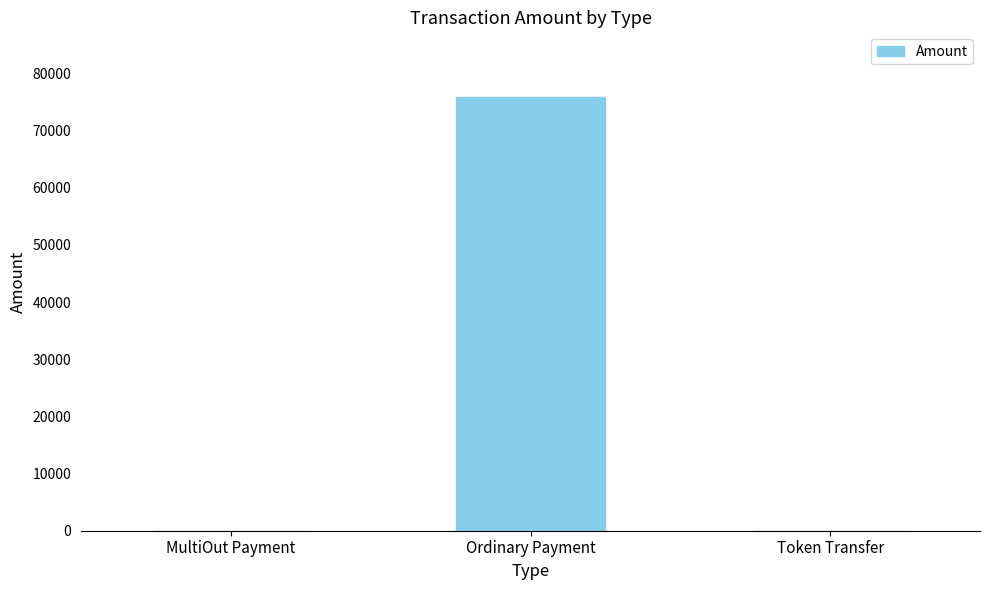

What is the greatest value displayed?

75817.0